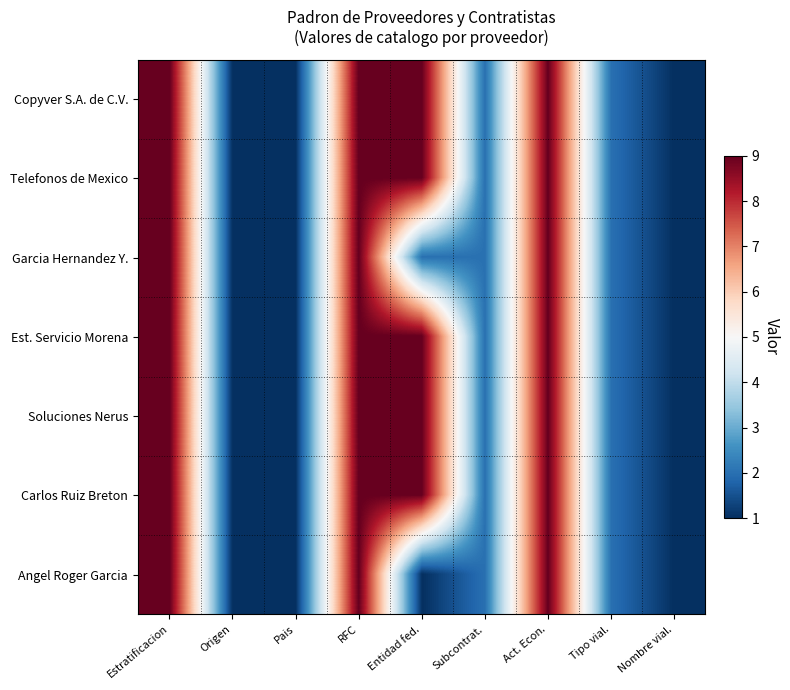

Reading left to right, extract all data points from this chart.

Copyver S.A. de C.V.: Estratificacion=9	Origen=1	Pais=1	RFC=9	Entidad fed.=9	Subcontrat.=2	Act. Econ.=9	Tipo vial.=2	Nombre vial.=1
Telefonos de Mexico: Estratificacion=9	Origen=1	Pais=1	RFC=9	Entidad fed.=9	Subcontrat.=2	Act. Econ.=9	Tipo vial.=2	Nombre vial.=1
Garcia Hernandez Y.: Estratificacion=9	Origen=1	Pais=1	RFC=9	Entidad fed.=2	Subcontrat.=2	Act. Econ.=9	Tipo vial.=2	Nombre vial.=1
Est. Servicio Morena: Estratificacion=9	Origen=1	Pais=1	RFC=9	Entidad fed.=9	Subcontrat.=2	Act. Econ.=9	Tipo vial.=2	Nombre vial.=1
Soluciones Nerus: Estratificacion=9	Origen=1	Pais=1	RFC=9	Entidad fed.=9	Subcontrat.=2	Act. Econ.=9	Tipo vial.=2	Nombre vial.=1
Carlos Ruiz Breton: Estratificacion=9	Origen=1	Pais=1	RFC=9	Entidad fed.=9	Subcontrat.=2	Act. Econ.=9	Tipo vial.=2	Nombre vial.=1
Angel Roger Garcia: Estratificacion=9	Origen=1	Pais=1	RFC=9	Entidad fed.=1	Subcontrat.=2	Act. Econ.=9	Tipo vial.=2	Nombre vial.=1